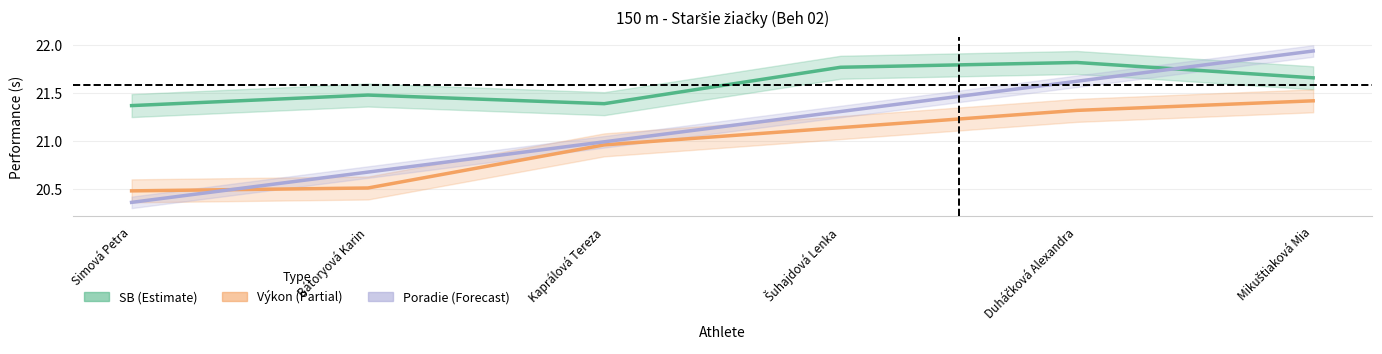

Which series changed the most between Bátoryová Karin and Mikuštiaková Mia?

Poradie (scaled)